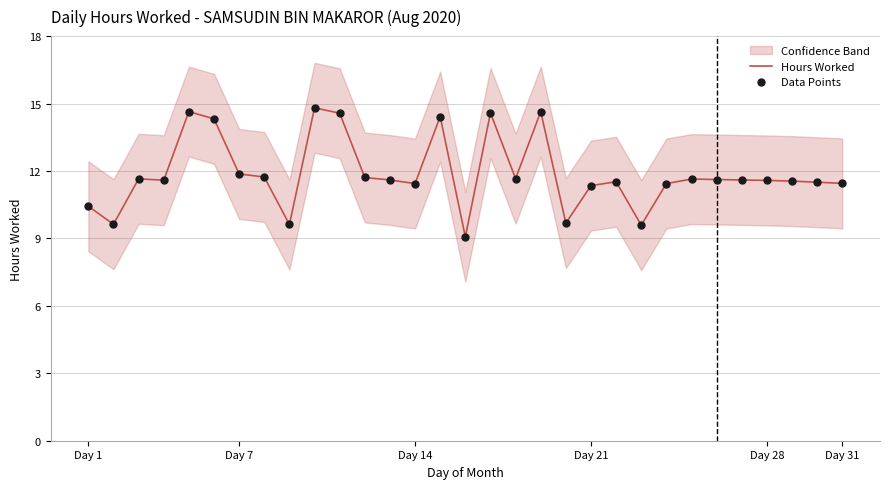

What is the total value across all series at 10?

29.1